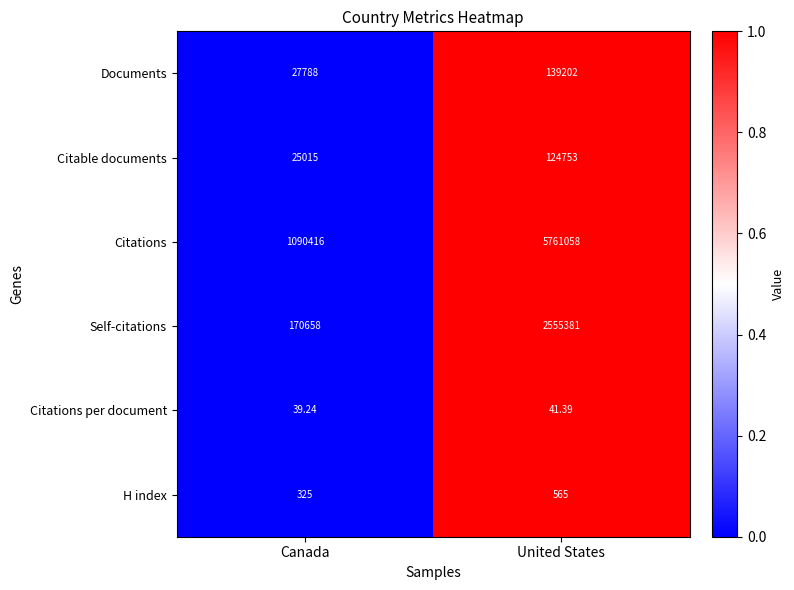

Which series has the largest total across all categories?

Citations